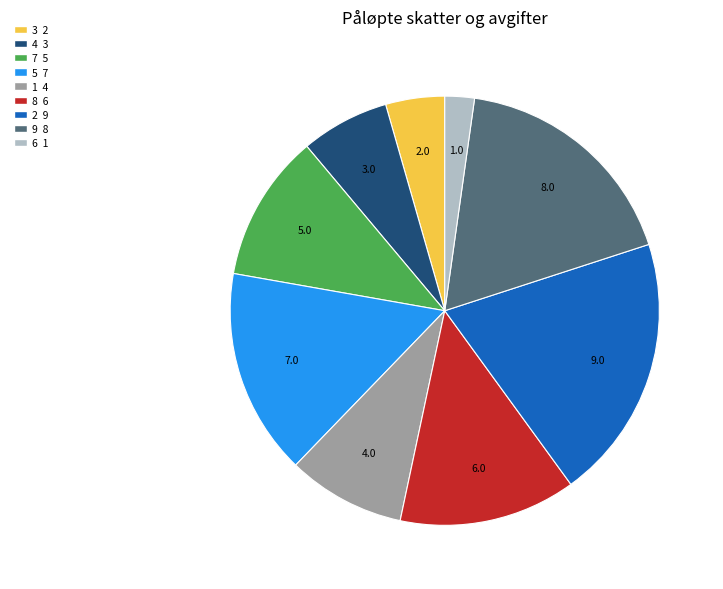

Which category has the smallest portion of the pie?

6